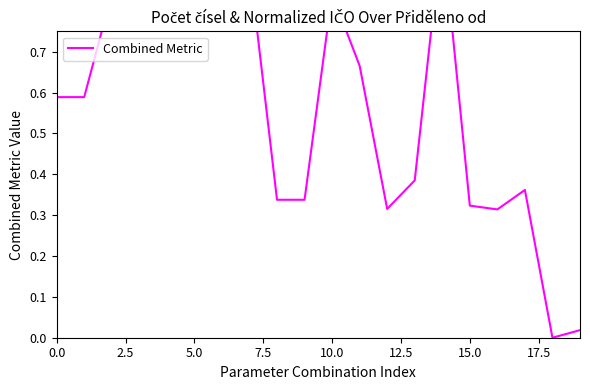

What is the sum of the values at 17 and 18?

0.4